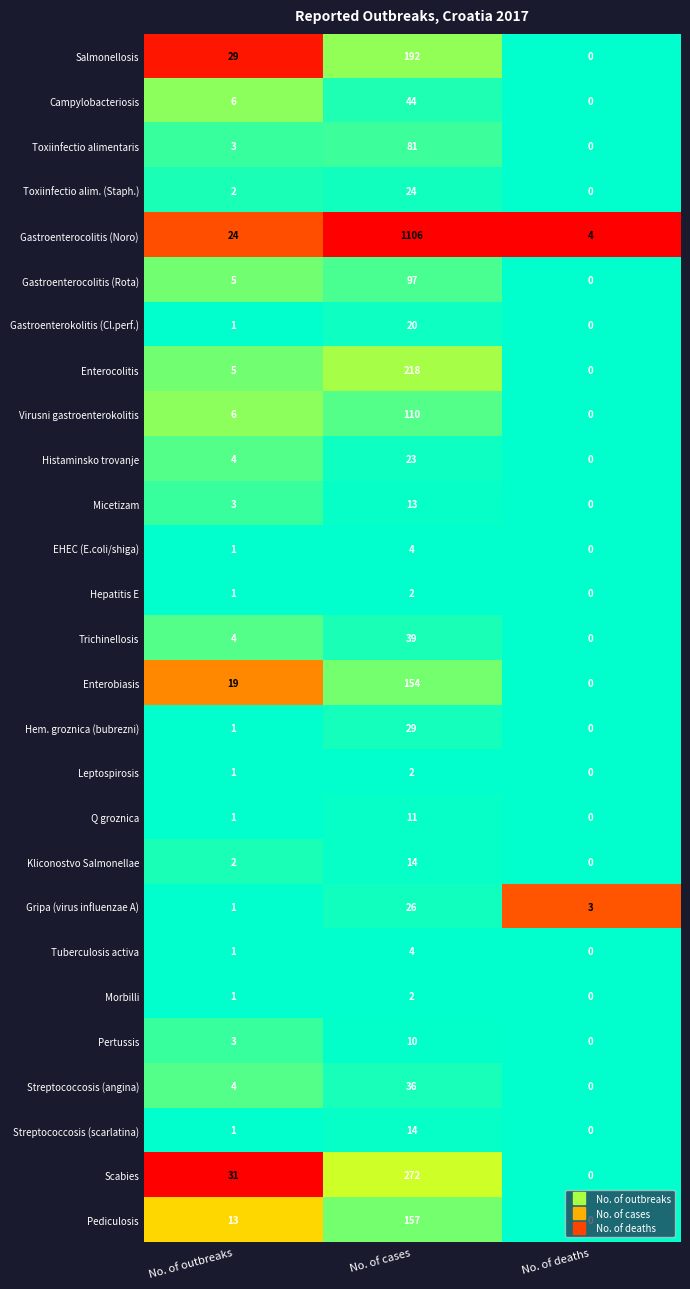

List the labels in order of Streptococcosis (angina) value, largest first.

No. of cases, No. of outbreaks, No. of deaths